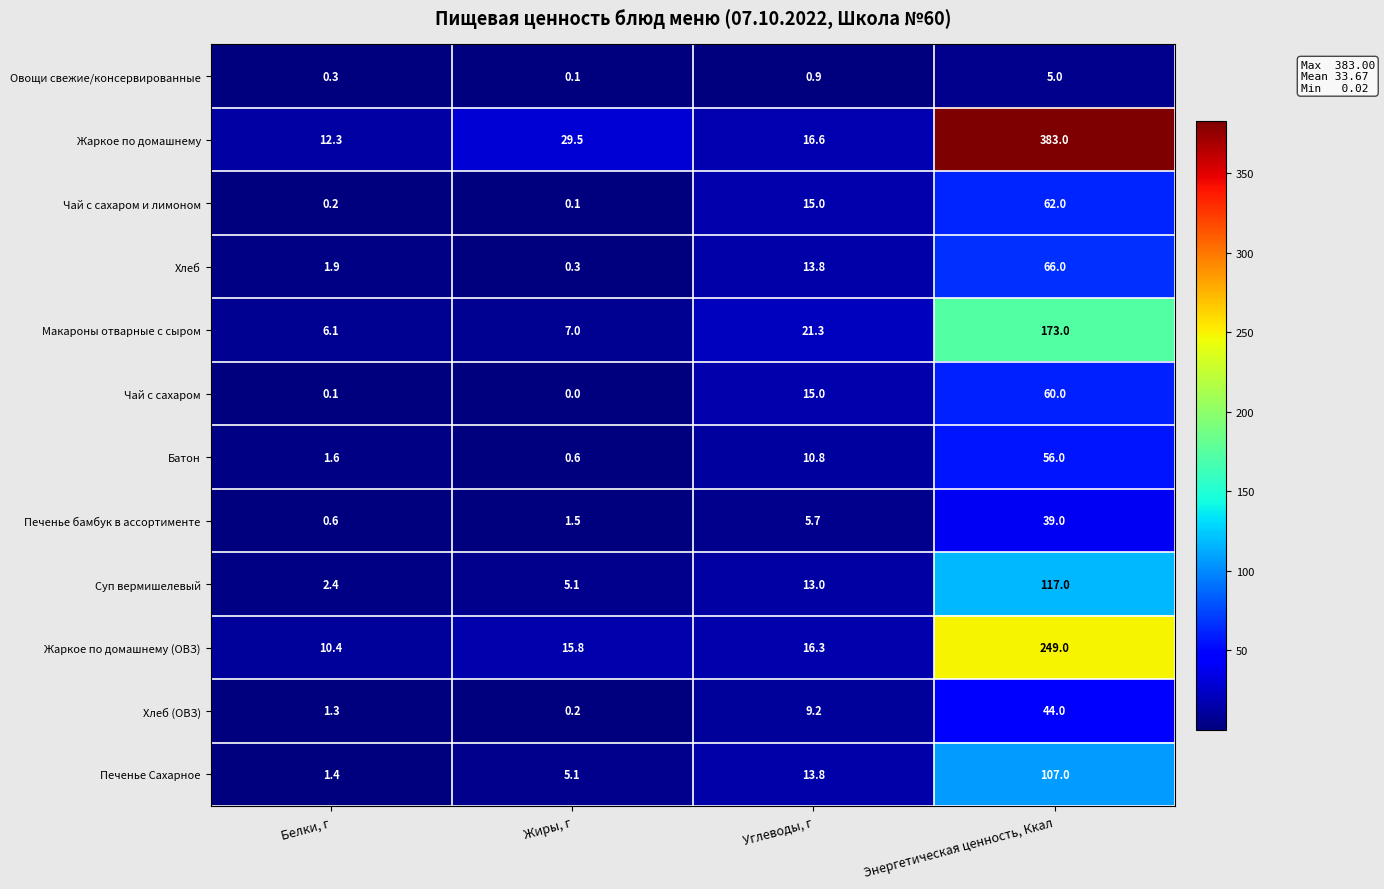

List the labels in order of Батон value, largest first.

Энергетическая ценность, Ккал, Углеводы, г, Белки, г, Жиры, г